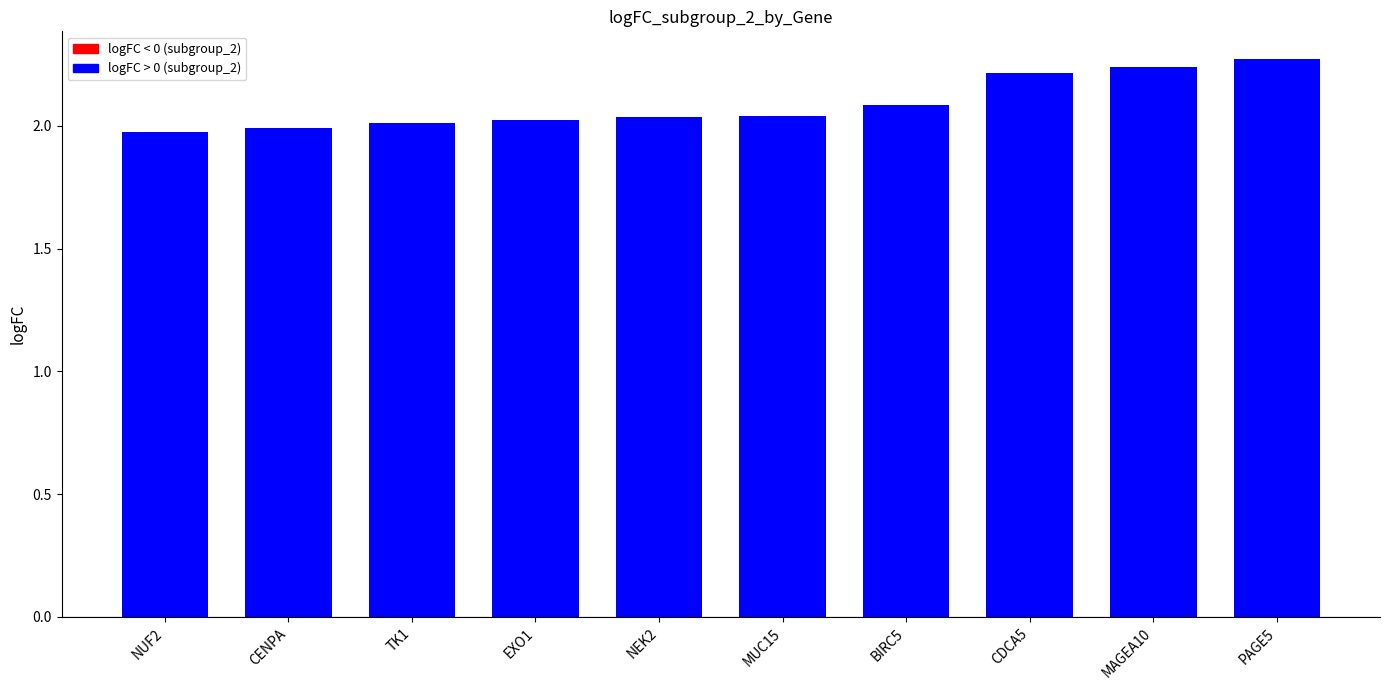

What is the label of the 7th bar from the left?

BIRC5